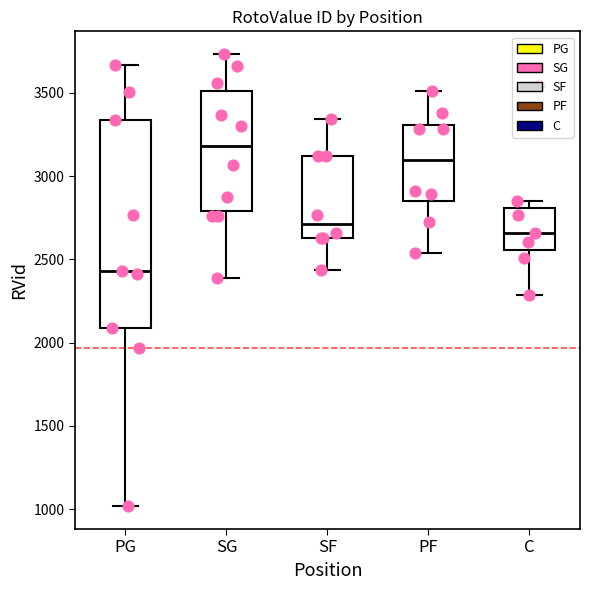

Reading left to right, read every box against the y-axis: the position of its median line, the range the box covers, and the ends of its whiskers. The values are not printed on the chart, so give them approximately, as read against the axis.

PG: median 2450, box 2100 to 3350, whiskers 1000 to 3650
SG: median 3200, box 2800 to 3500, whiskers 2400 to 3750
SF: median 2700, box 2650 to 3100, whiskers 2450 to 3350
PF: median 3100, box 2850 to 3300, whiskers 2550 to 3500
C: median 2650, box 2550 to 2800, whiskers 2300 to 2850